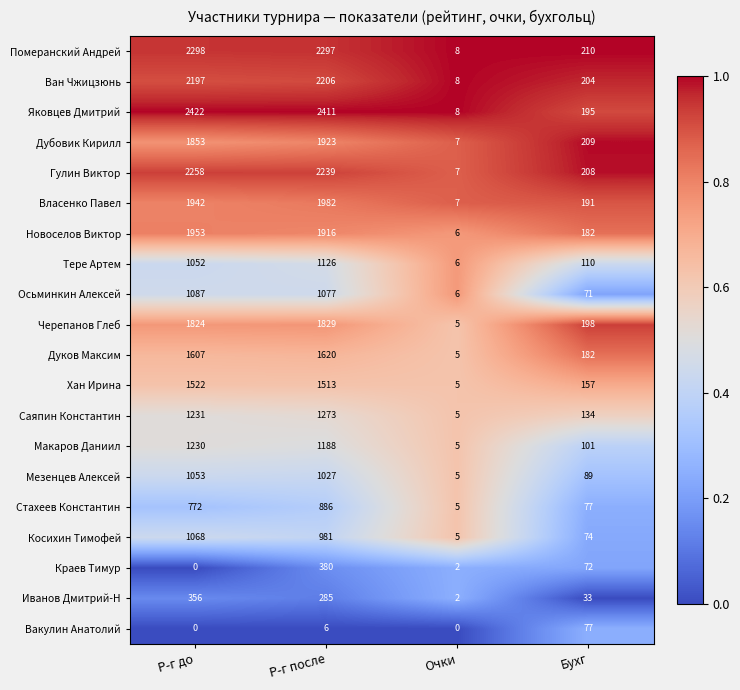

What is the sum of the Дуков Максим values at Очки and Р-г до?

1612